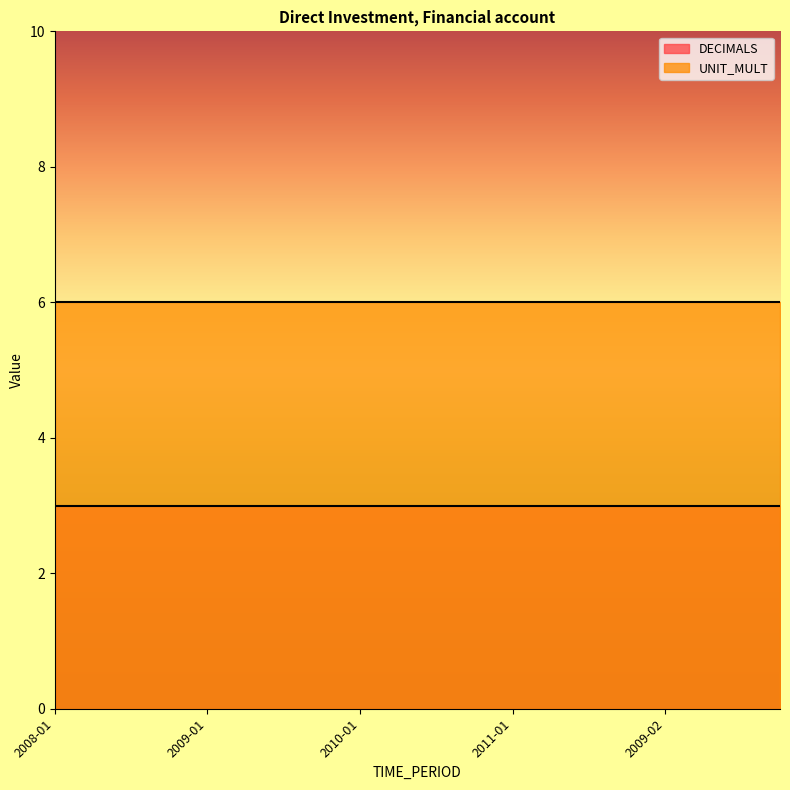

True or false: UNIT_MULT and DECIMALS intersect in this chart.

False